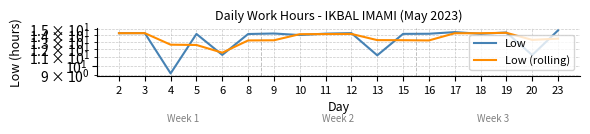

Is it true that Low (rolling) equals 13.2 at 15?

True